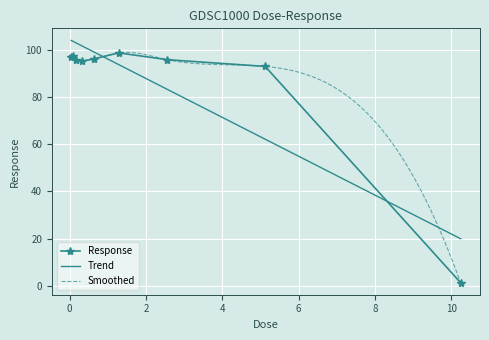

How many interior local valleys (lower than both neighbors) does the data have?

1